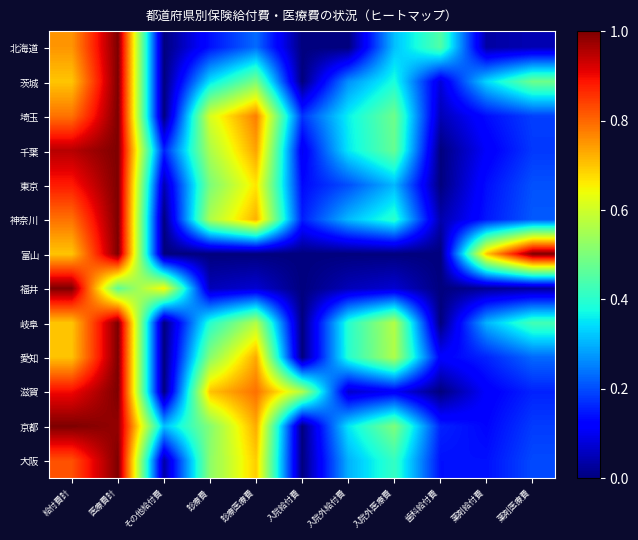

How many distinct data groups are displayed?

13